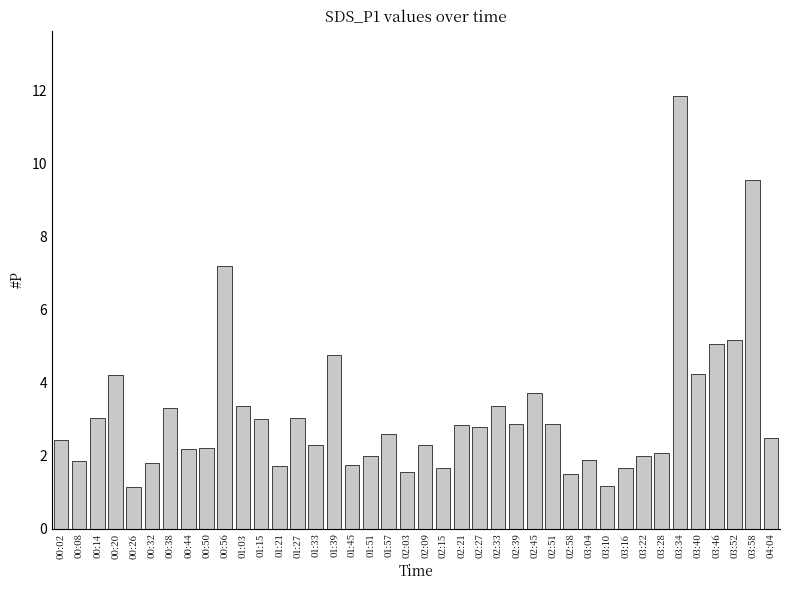

What position from the left is 02:27?

24